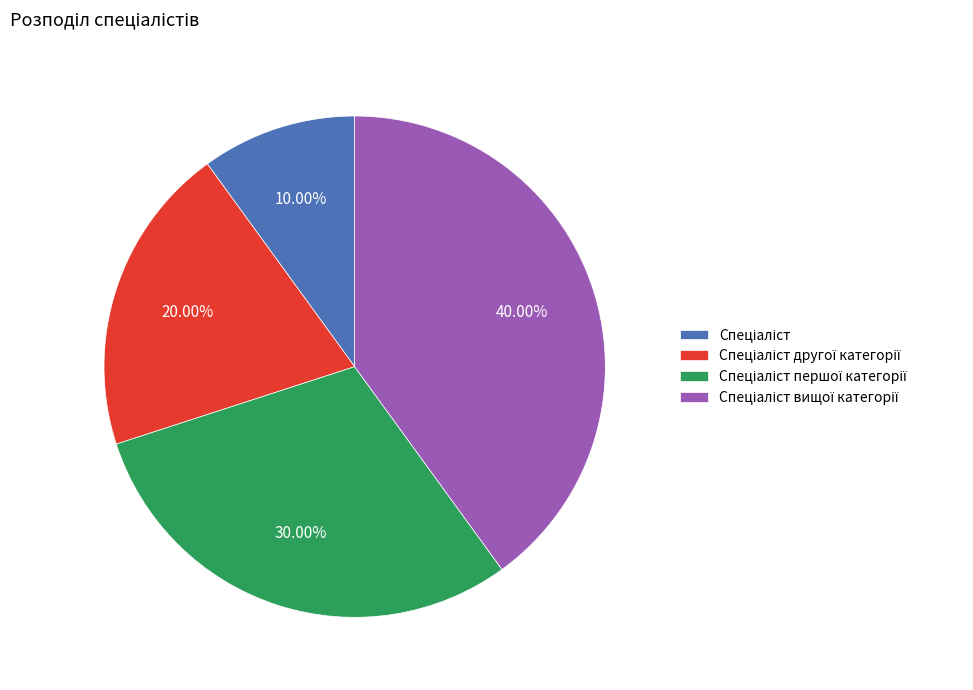

Is there any slice that represents more than half of the pie?

No